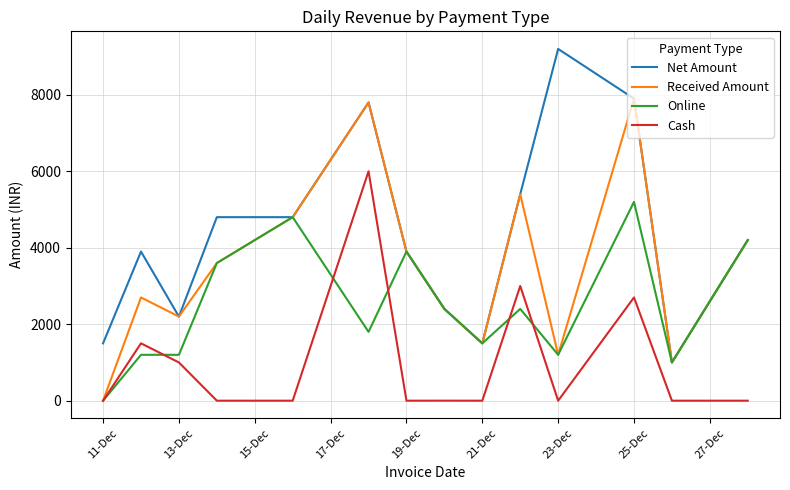

At how many categories does at least one series exceed 2842?

9